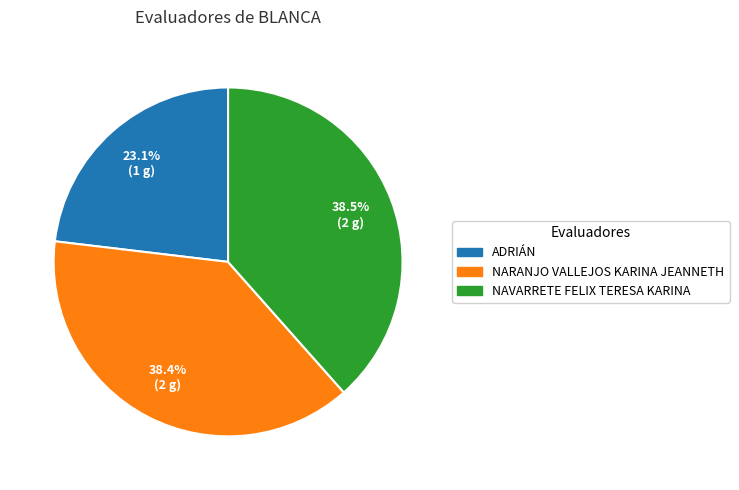

True or false: NAVARRETE FELIX TERESA KARINA accounts for 43% of the total.

False